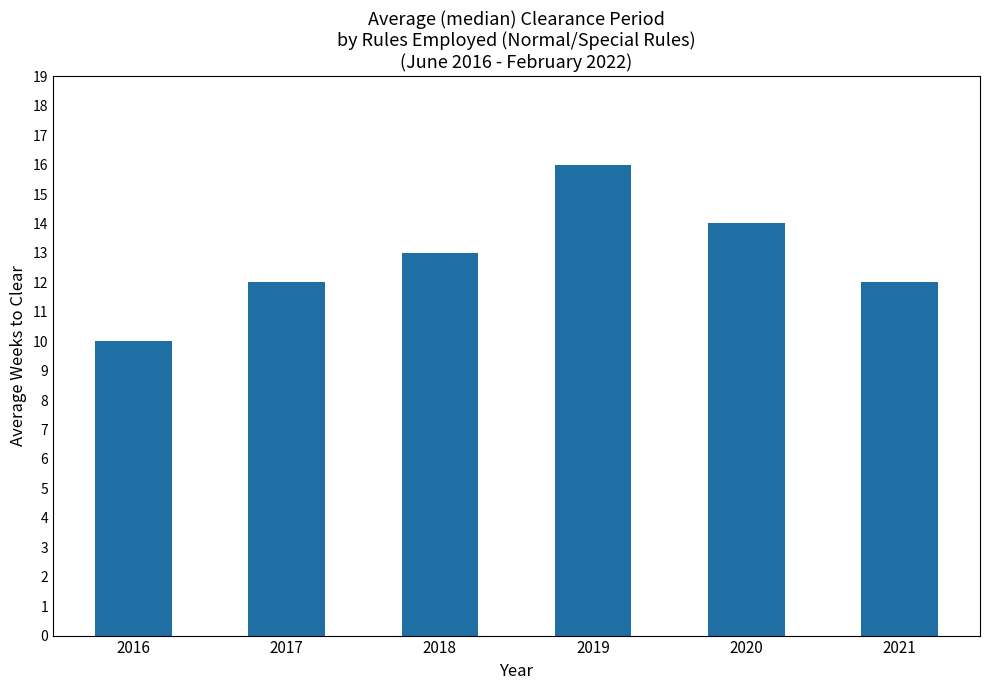

Which category has the highest value across all series?

2019